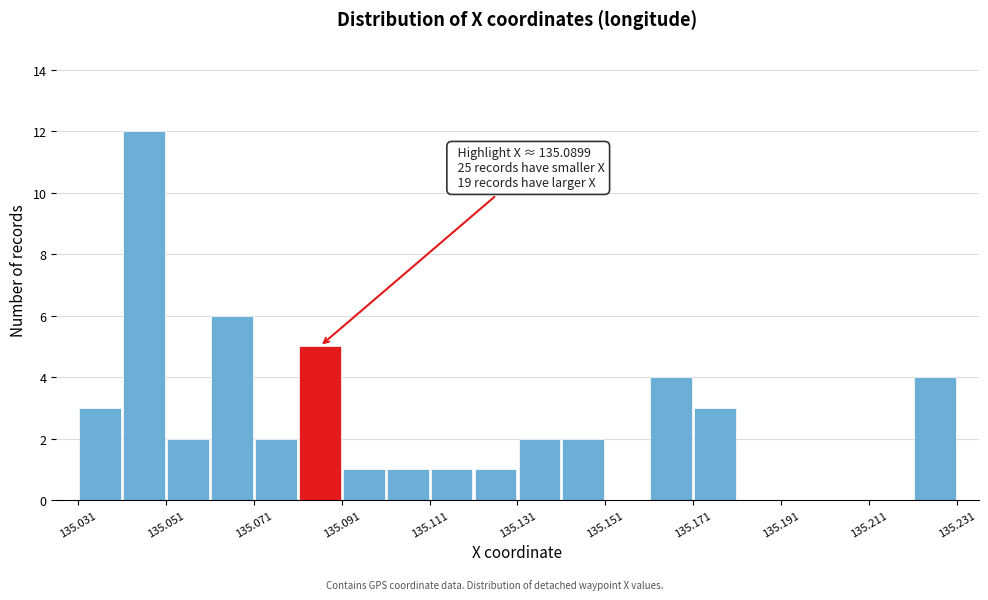

Over which range of the x-axis is the bar tallest?

135.042 to 135.052